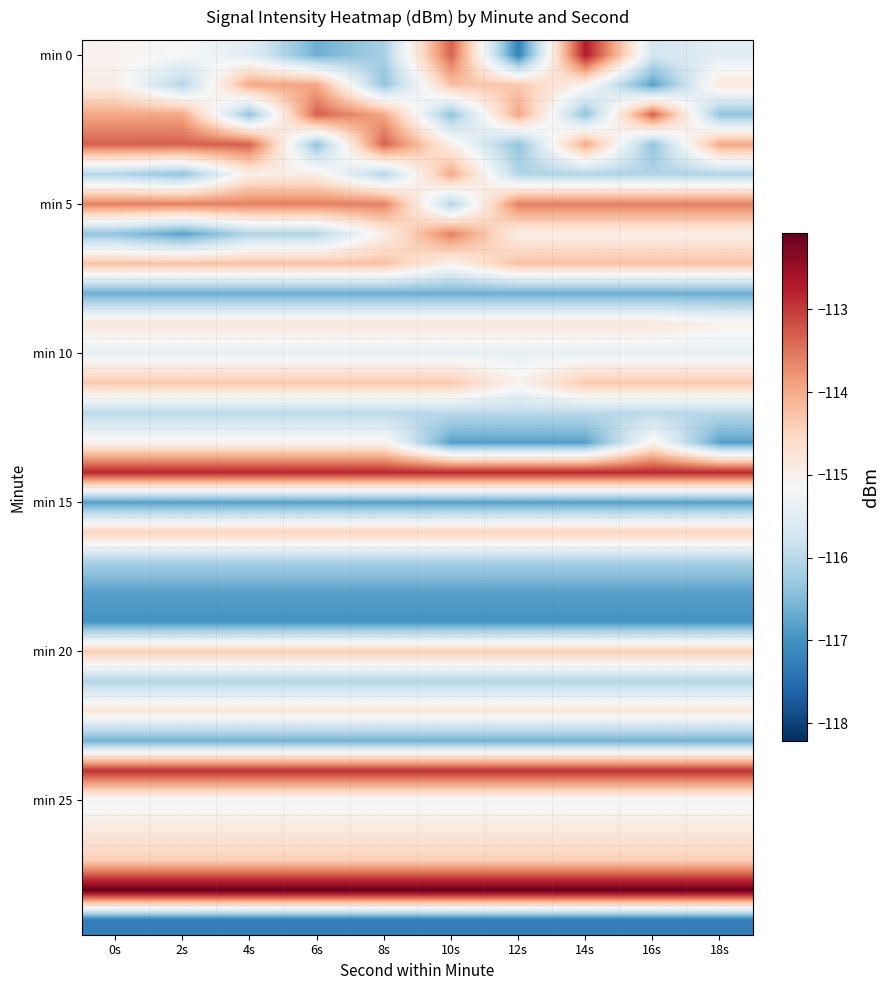

Which label corresponds to the largest value in the chart?

0s